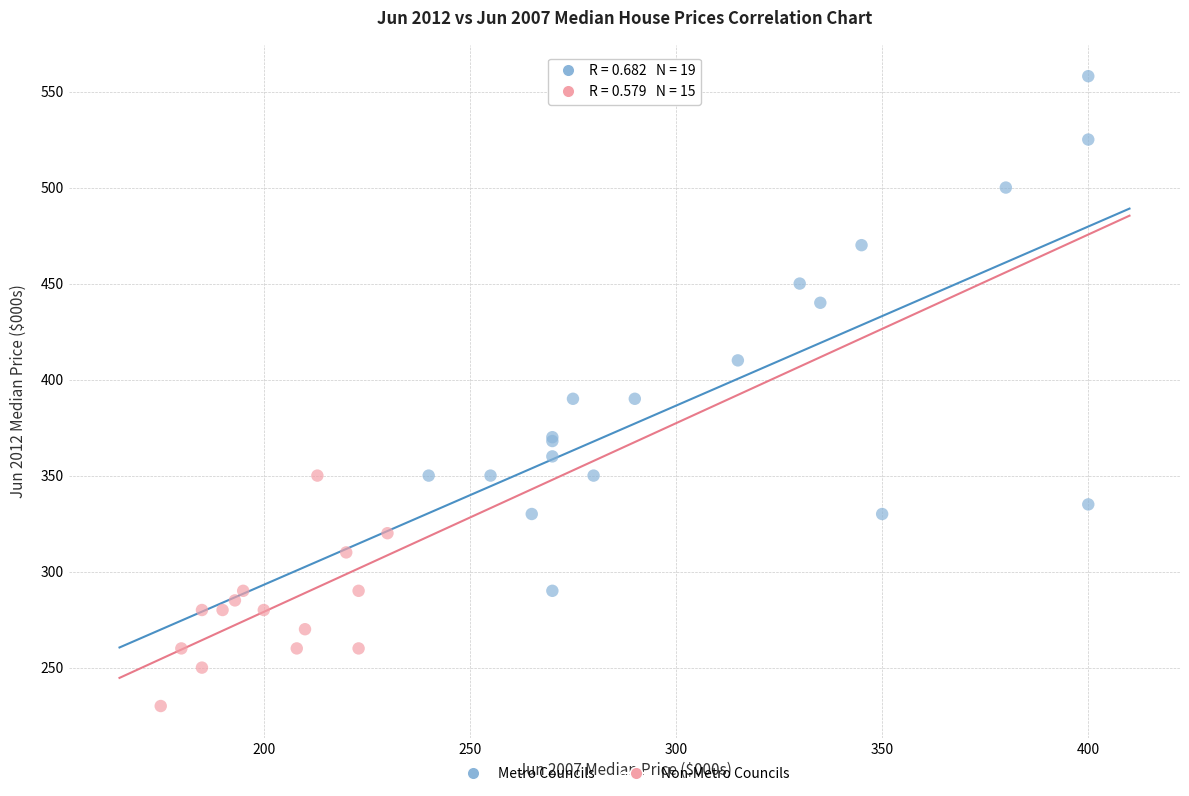

Which series has the largest Y range (max minus min)?

Metro Councils